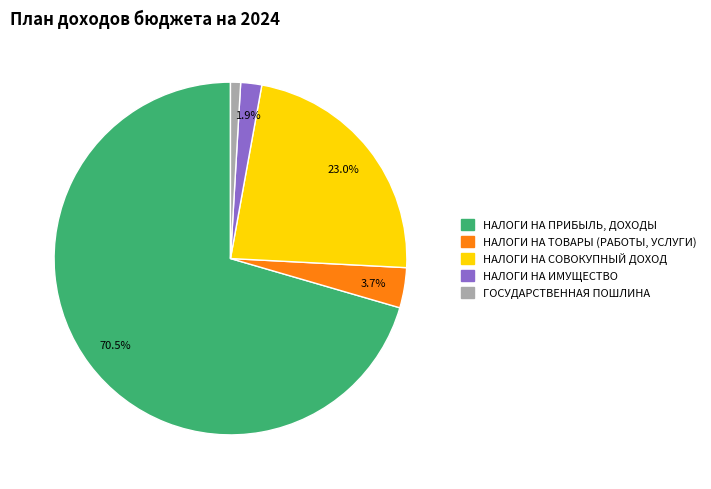

What is the smallest slice in the pie chart?

ГОСУДАРСТВЕННАЯ ПОШЛИНА